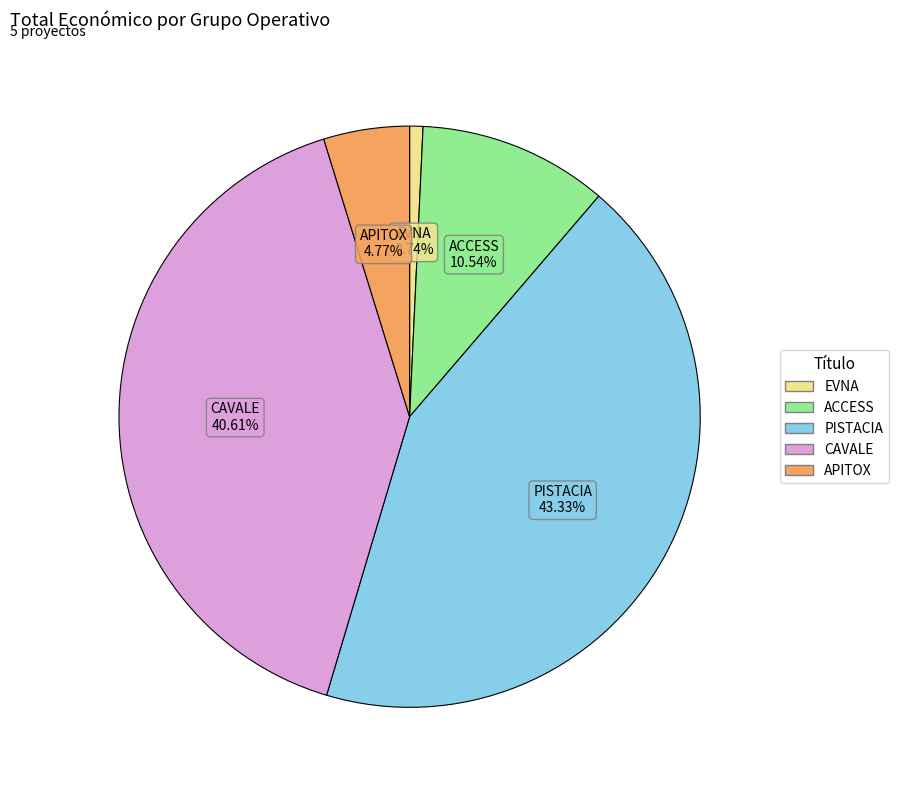

To the nearest percent, what portion does ACCESS represent?

11%